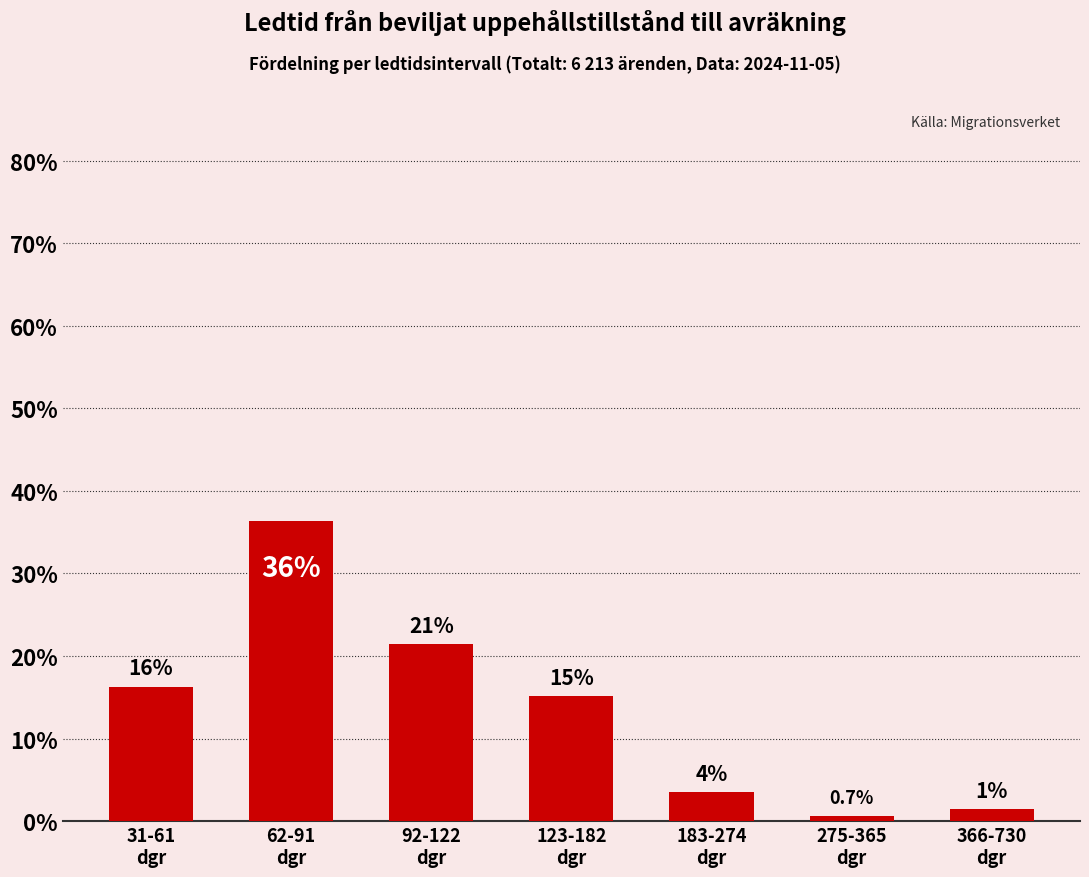

Read the value at 62-91
dgr.

36.4